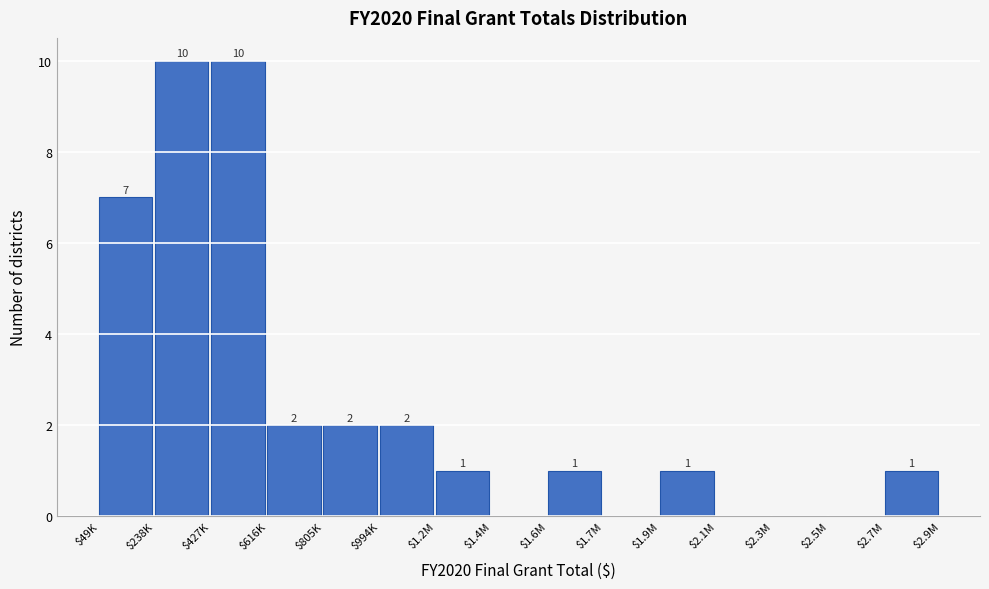

What is the sum of all values?

37